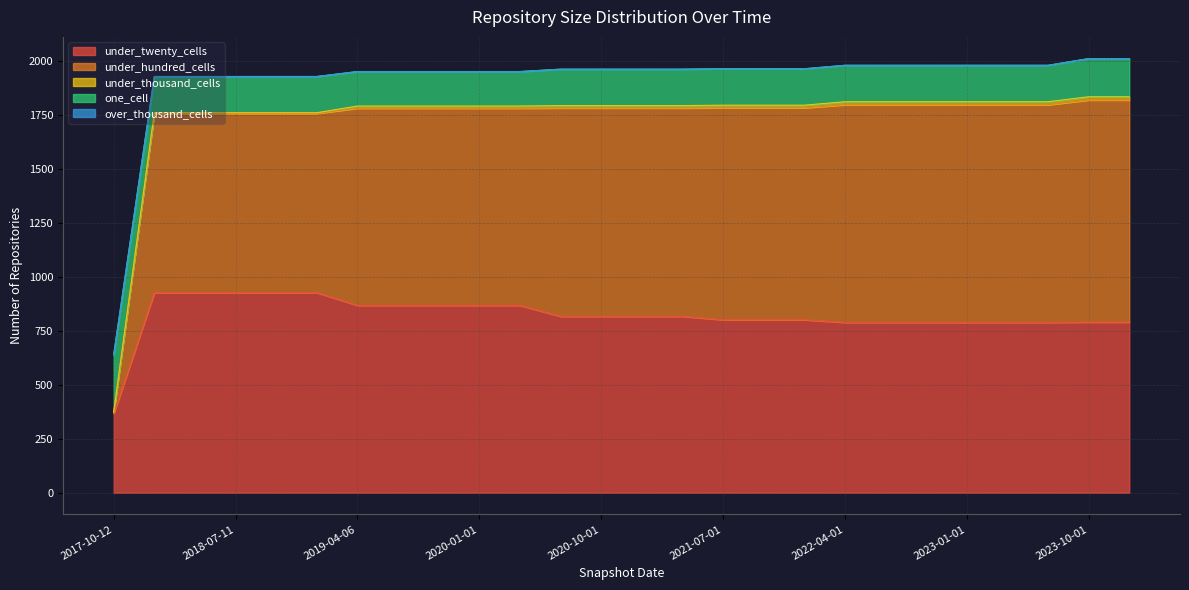

Which series has the widest spread of values?

under_hundred_cells